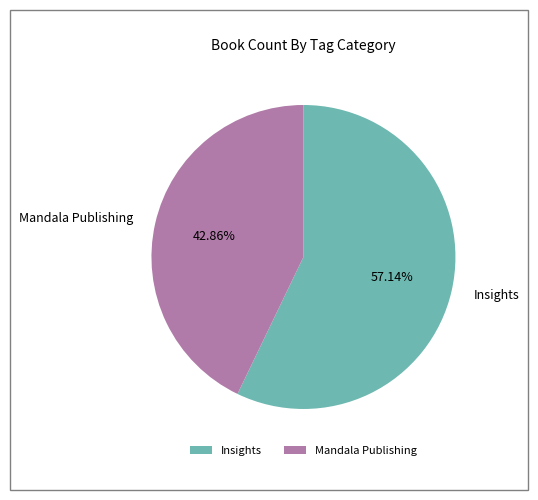

To the nearest percent, what is the combined percentage of Mandala Publishing and Insights?

100%